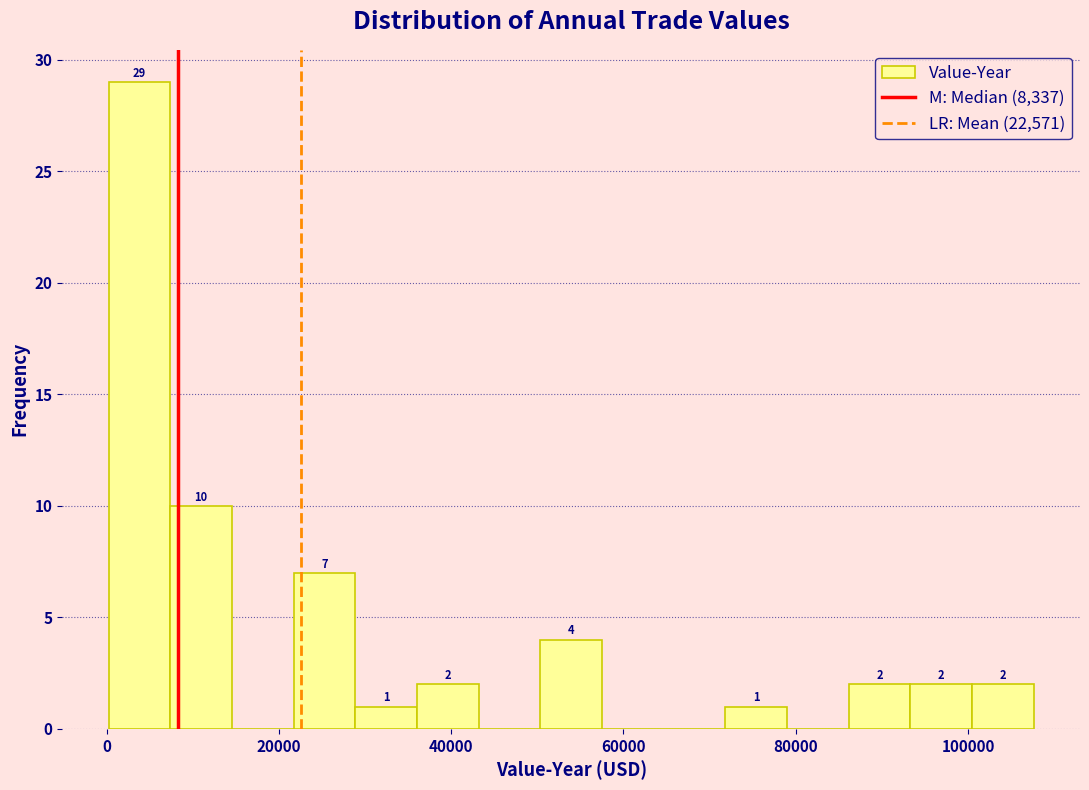

Read against the x-axis, roughly where is the centre of the tallest bar?

4000